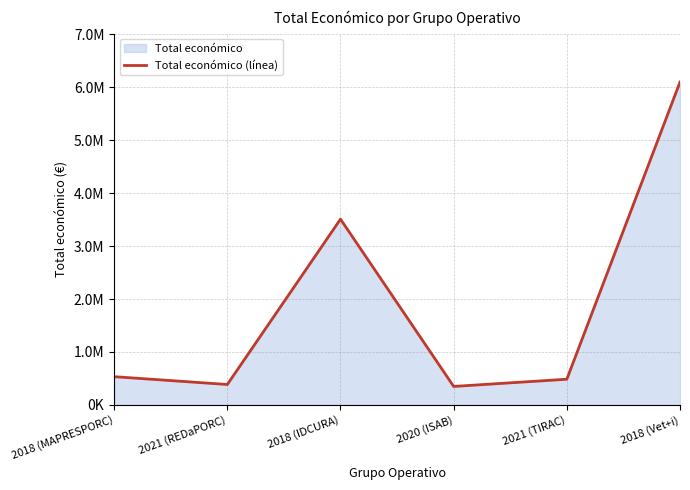

What value does the data have at 2021 (TIRAC)?

485043